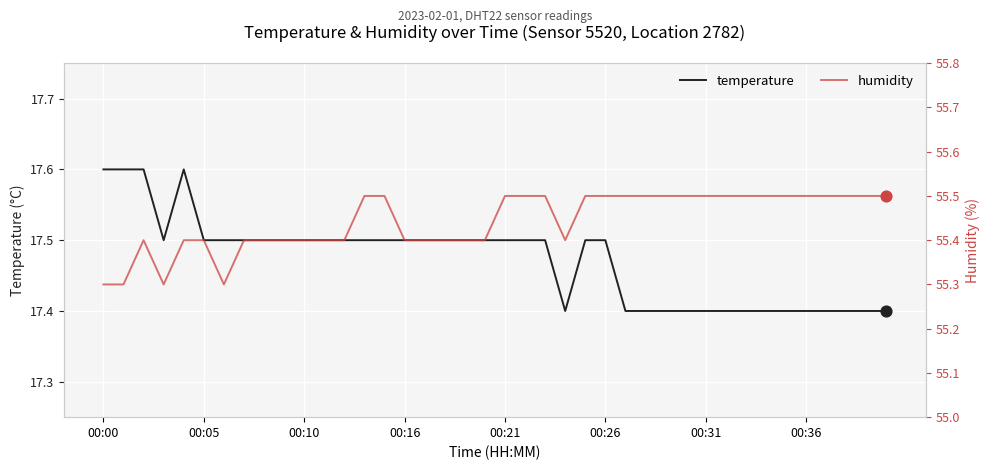

Is the value of humidity at 27 greater than the value of temperature at 28?

Yes